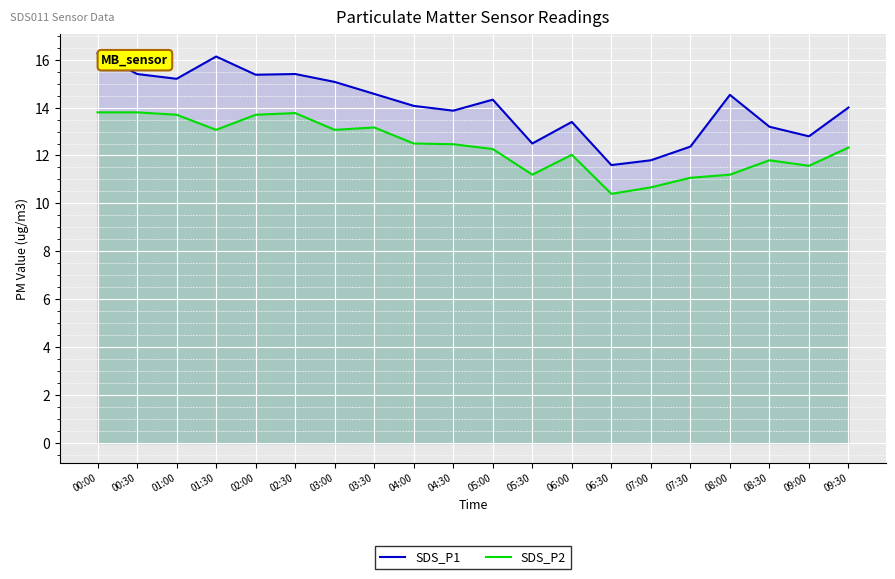

Does the chart display data point markers on the line(s)?

No